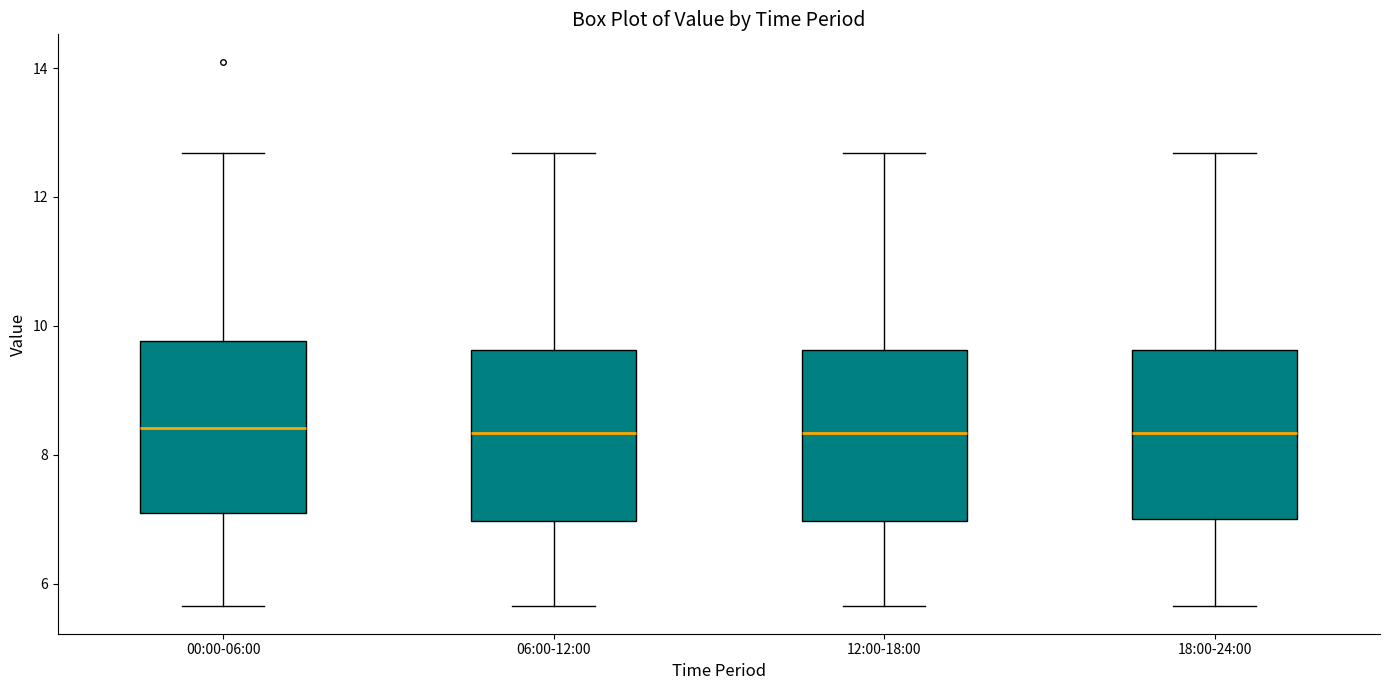

Reading left to right, transcribe this box plot: for each box, give where its median line is, the range the box spans, and where its two whiskers end, as read against the y-axis. The values are not printed on the chart, so give them approximately, as read against the axis.

00:00-06:00: median 8.4, box 7.0 to 9.8, whiskers 5.6 to 12.6
06:00-12:00: median 8.4, box 7.0 to 9.6, whiskers 5.6 to 12.6
12:00-18:00: median 8.4, box 7.0 to 9.6, whiskers 5.6 to 12.6
18:00-24:00: median 8.4, box 7.0 to 9.6, whiskers 5.6 to 12.6